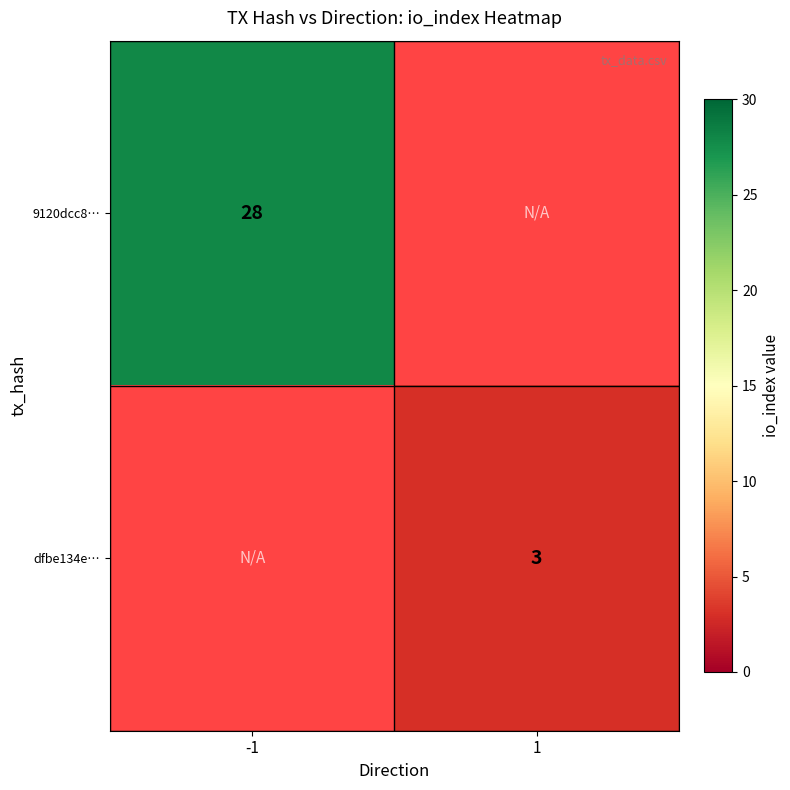

The 9120dcc8… series shows 28 at -1. True or false?

True